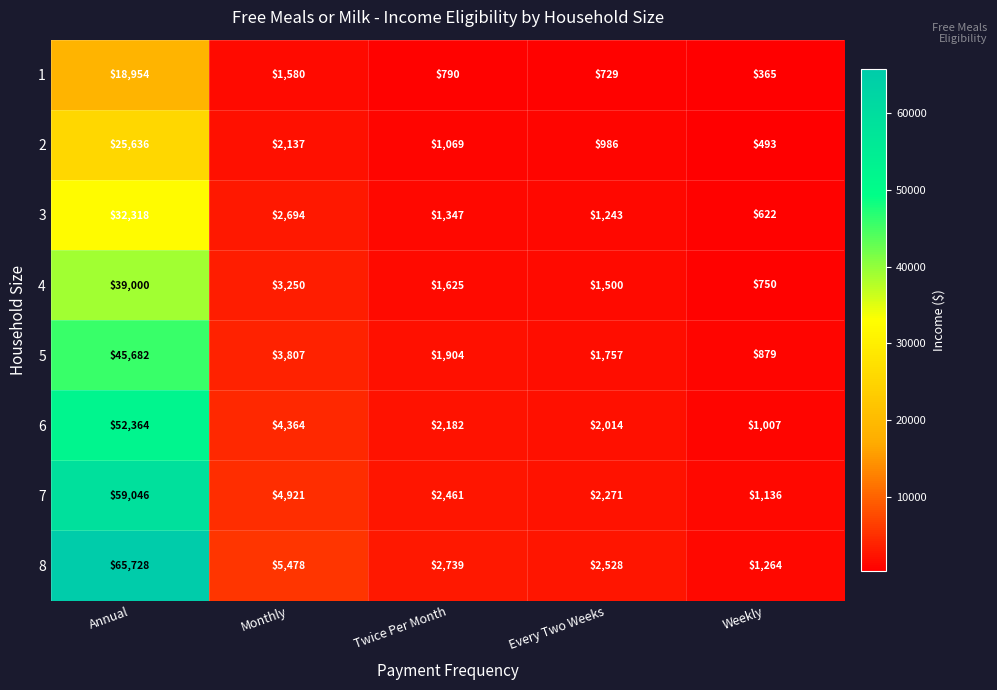

True or false: 5 has a value of 1446 at Monthly.

False